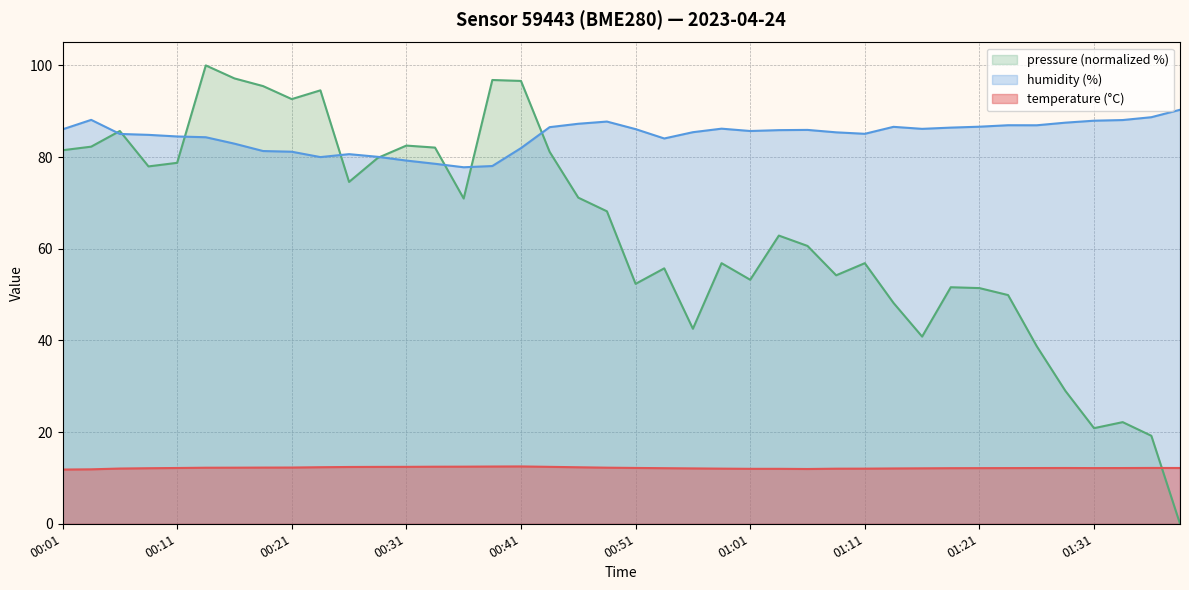

Which series has the largest total across all categories?

humidity (%)